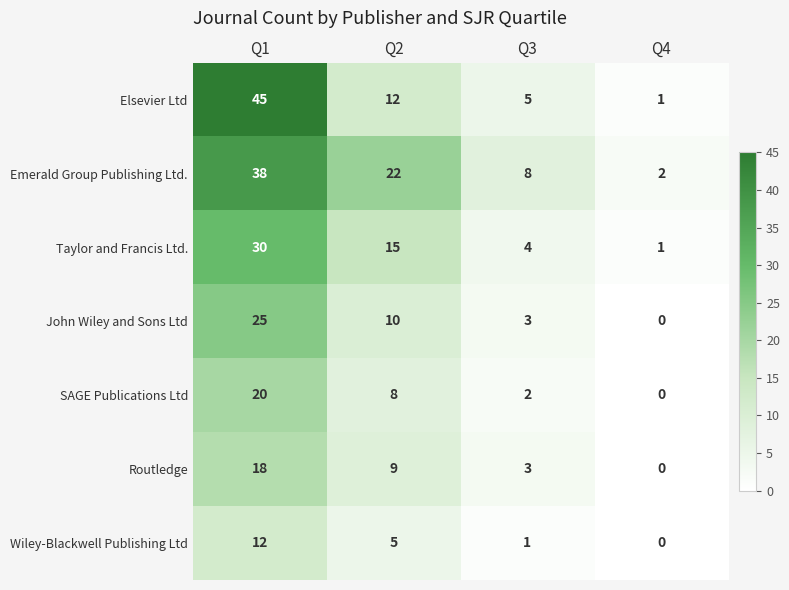

Where is Routledge nearest to the value 9?

Q2